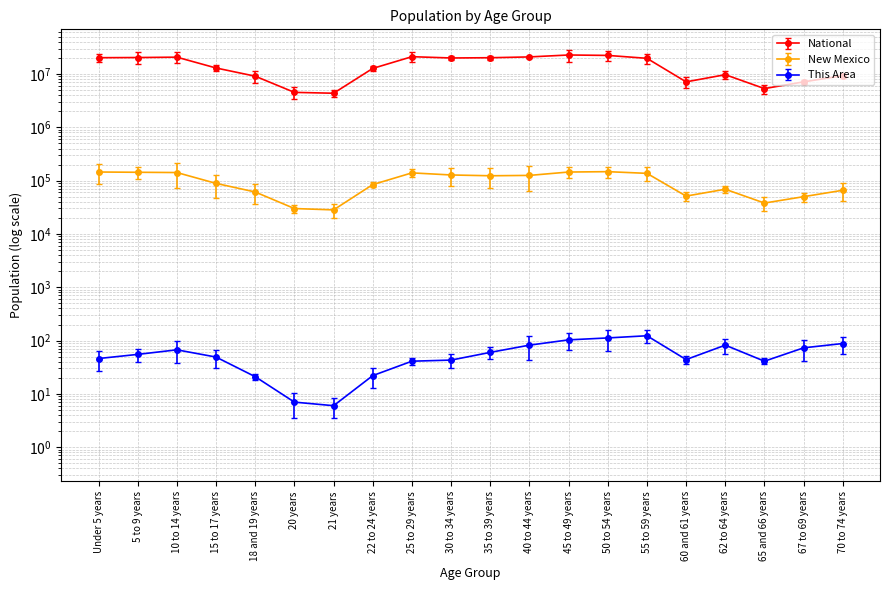

Which series has the largest total across all categories?

National